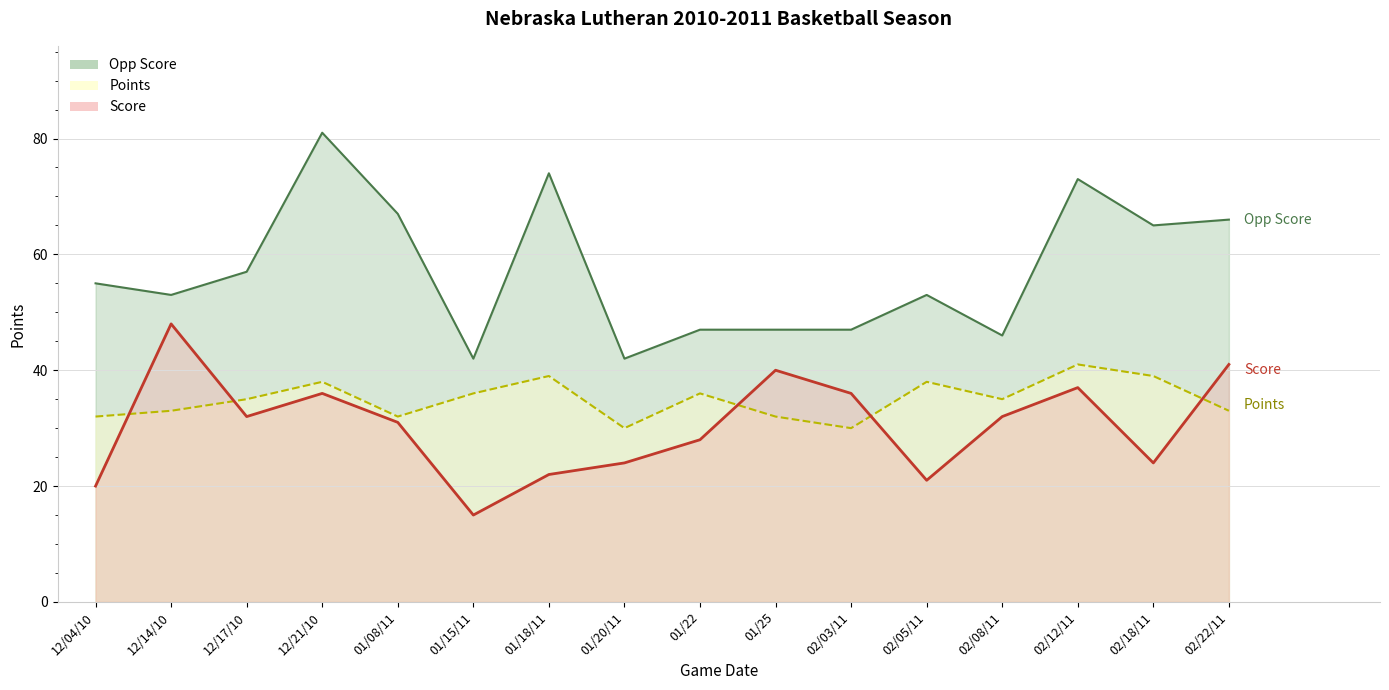

True or false: Points and Opp Score intersect in this chart.

False